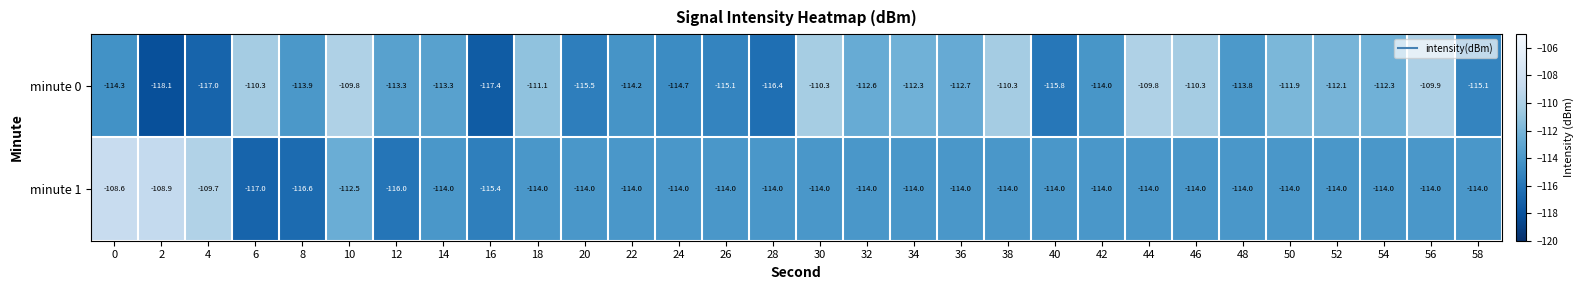

What value does the minute 0 series have at 16?

-117.4